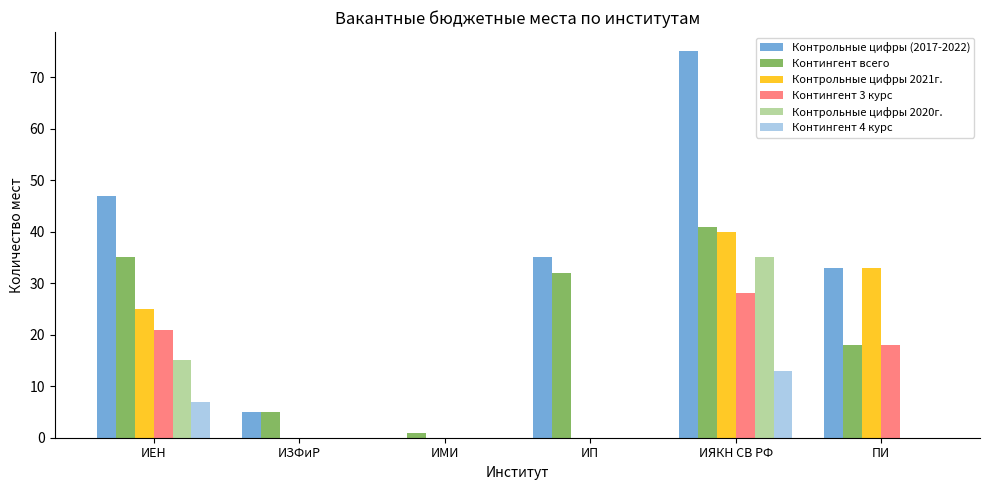

Are the bars grouped side by side (vs. stacked)?

Yes